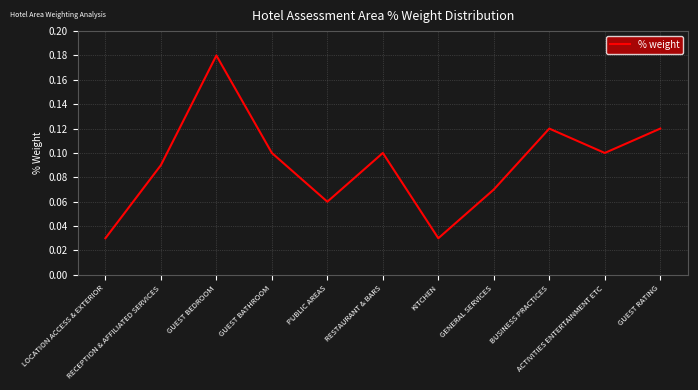

The value at GENERAL SERVICES is 0.1. True or false?

True